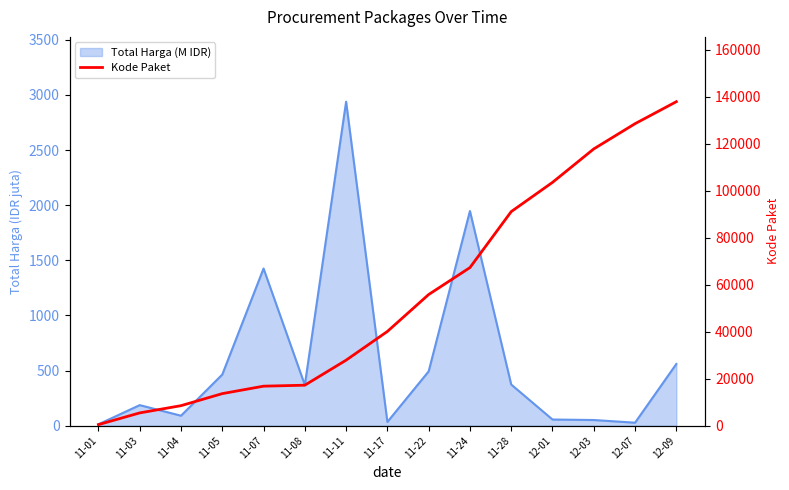

How many data points are less than 40112?

7